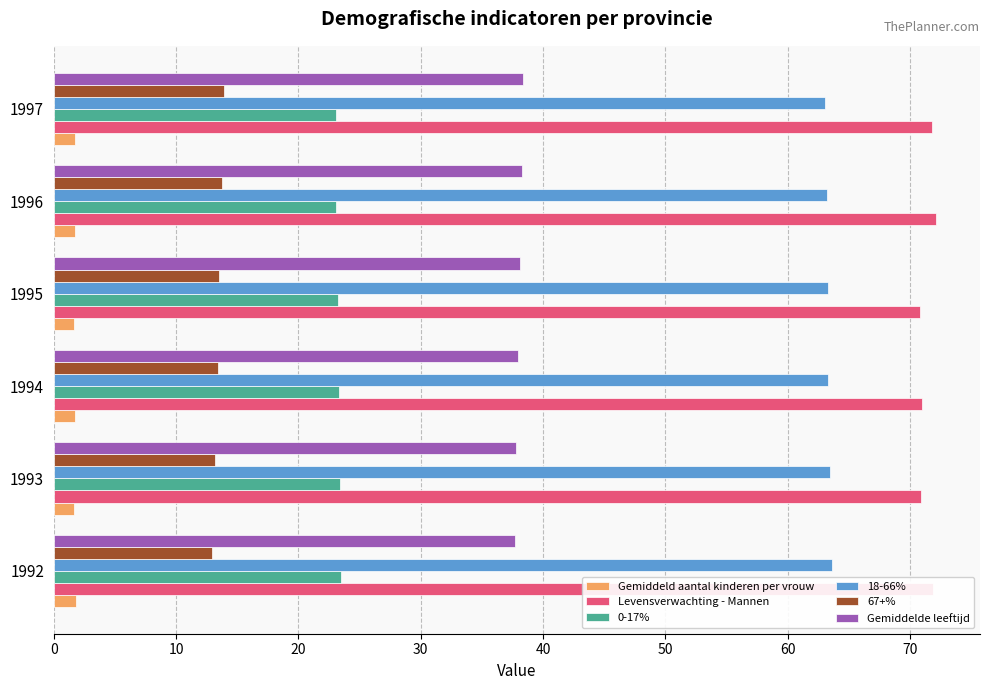

The 0-17% series shows 38.0 at 1995. True or false?

False